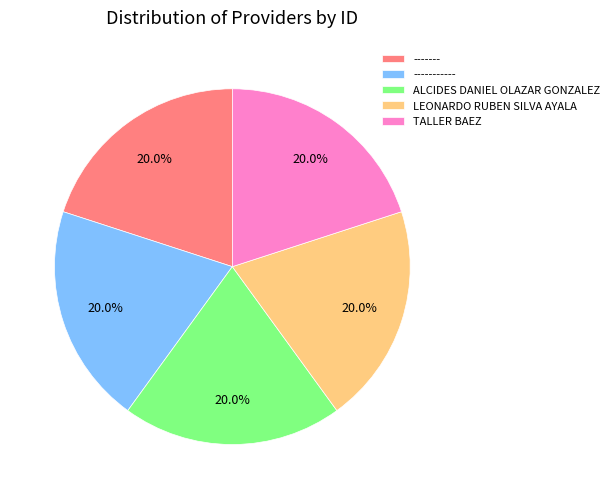

How much of the chart is everything except -----------?

80.0%